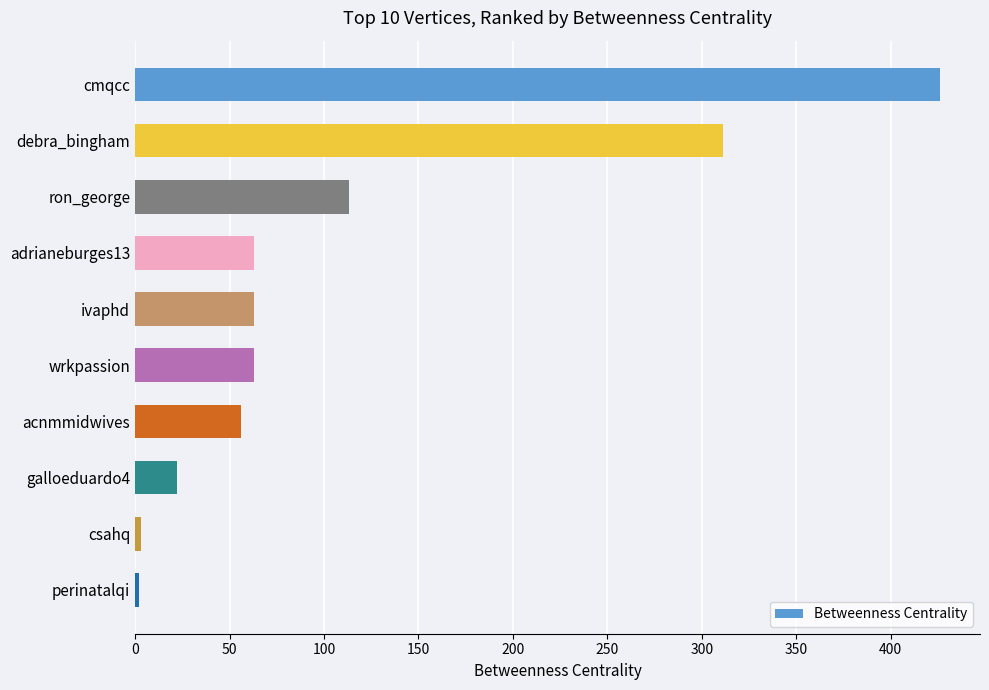

What is the smallest value displayed?

2